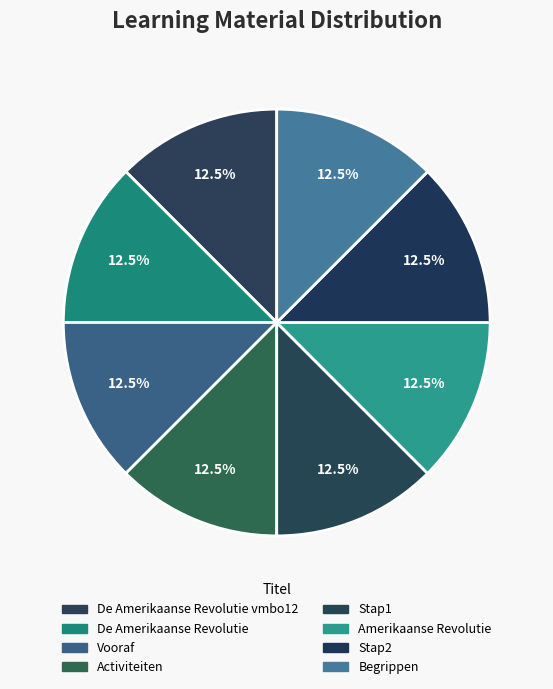

How many segments does this pie chart have?

8